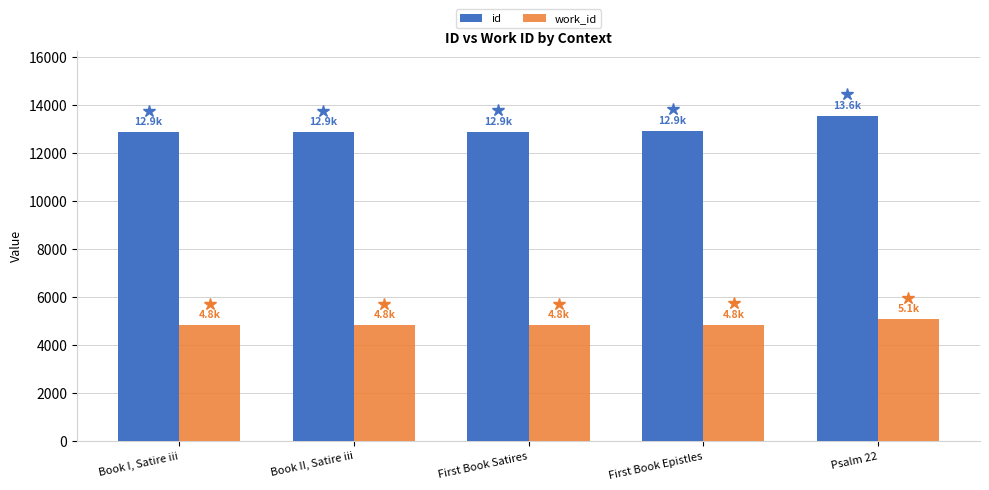

At which category does the chart reach its peak across all series?

Psalm 22